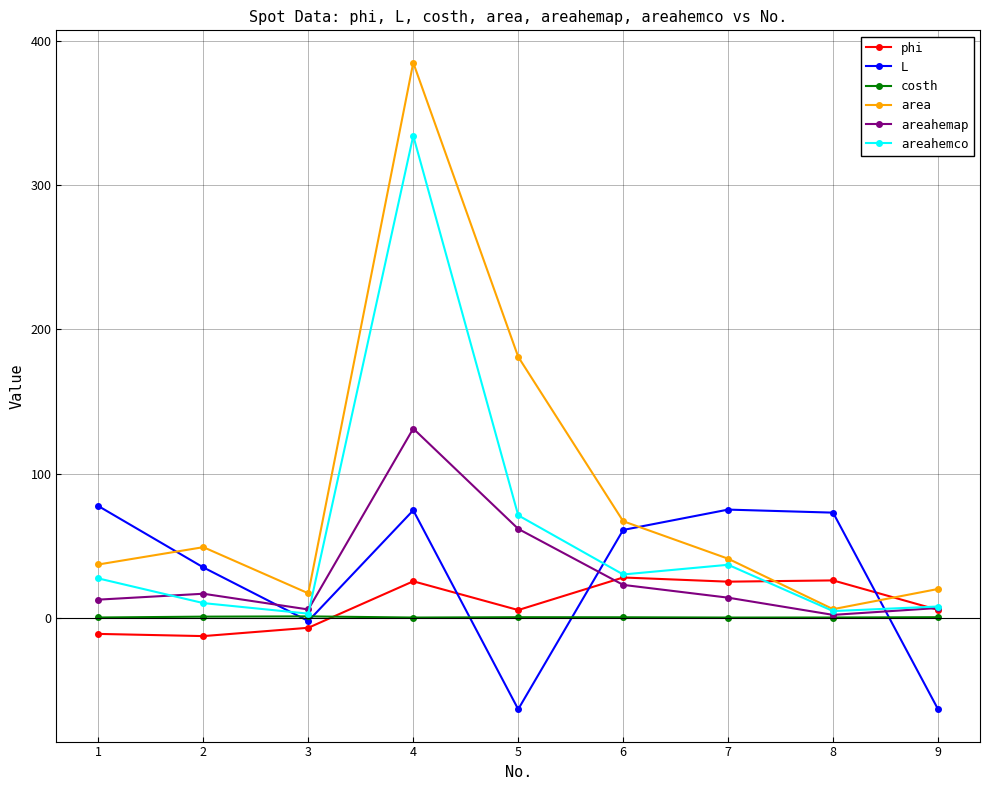

The value of L at 5 is -113.6. True or false?

False